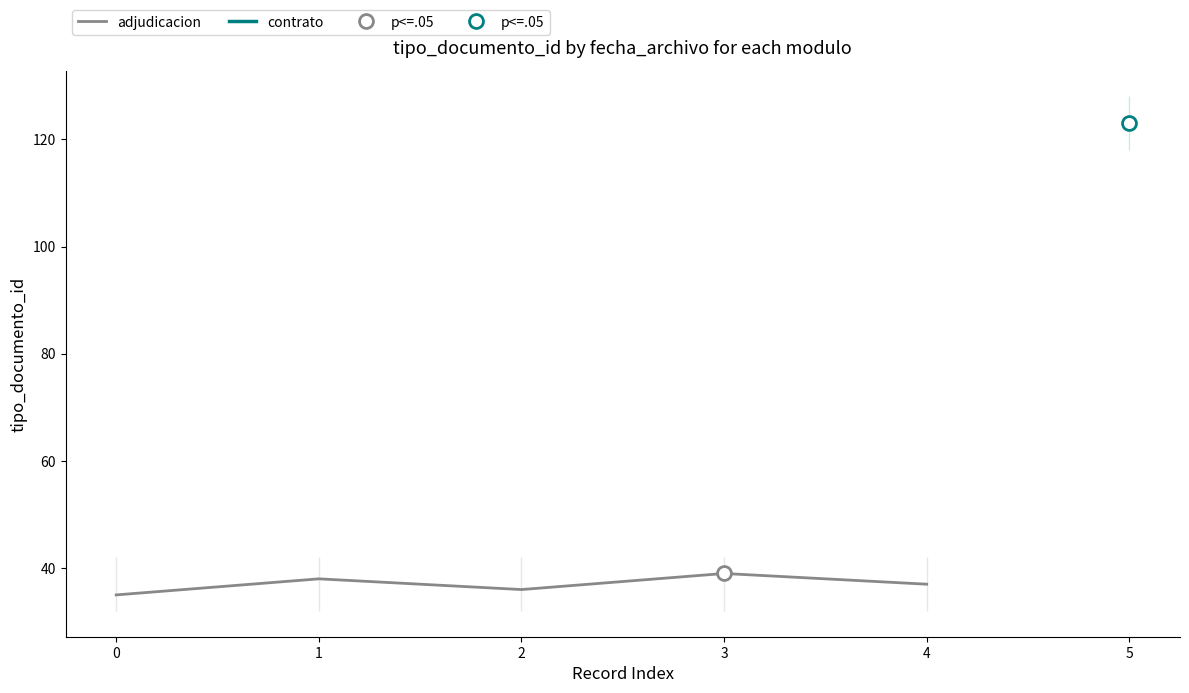

The value of adjudicacion at 4 is 51. True or false?

False